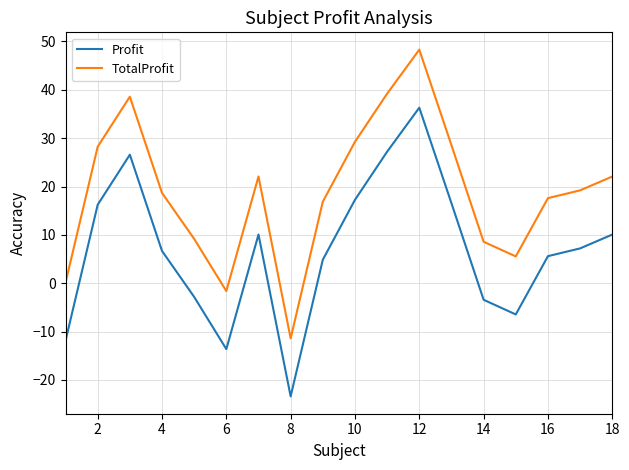

How many lines are shown in the chart?

2